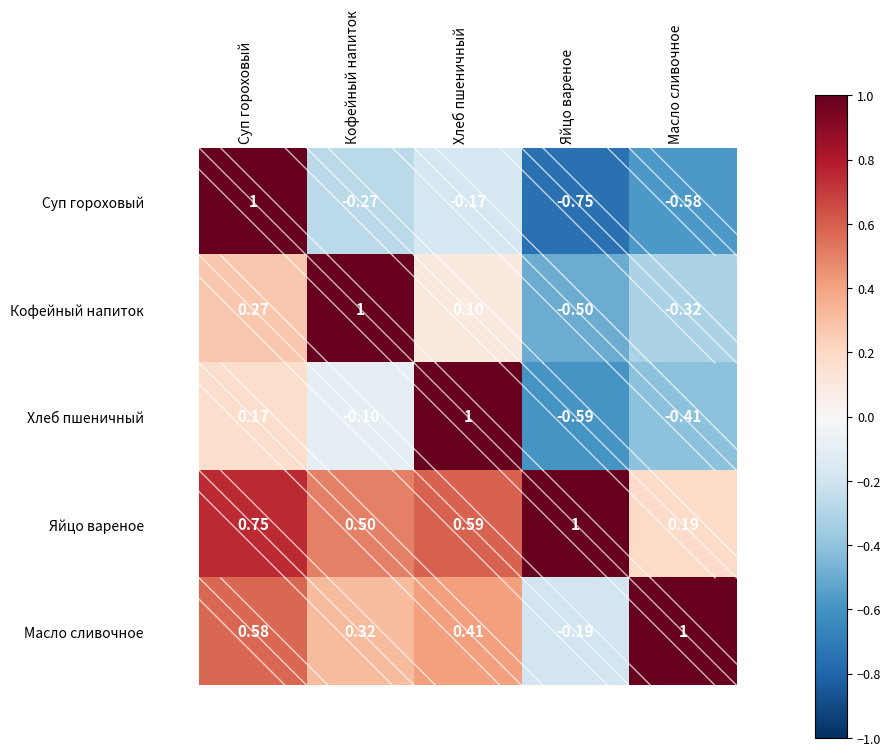

Which series has the largest range (max minus min)?

Суп гороховый